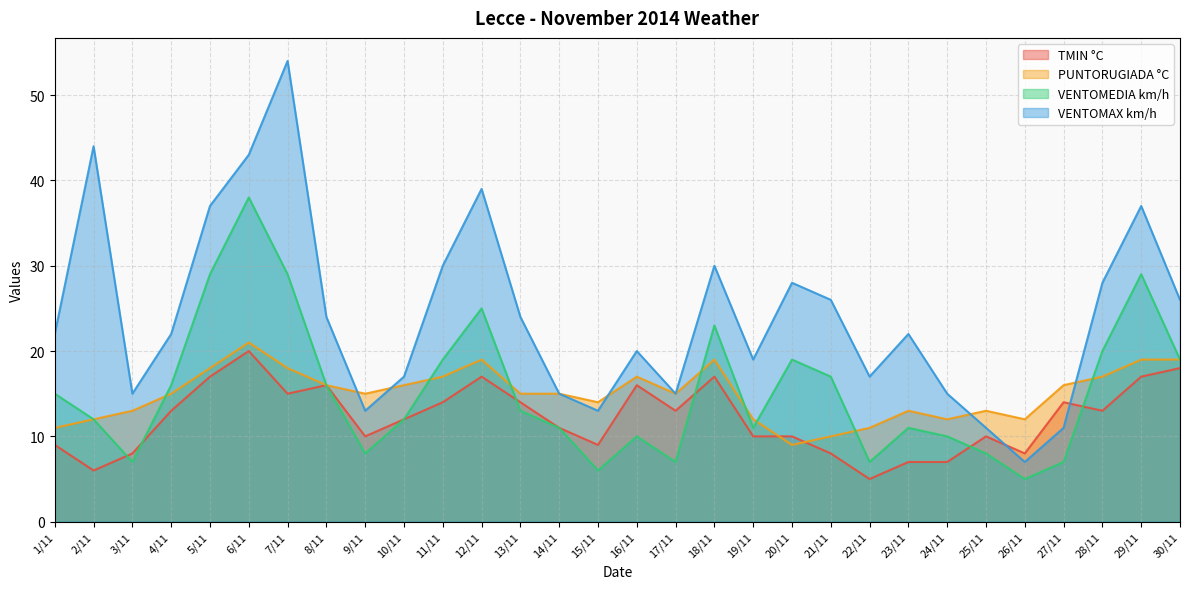

What is the label of the 21st point from the left?

21/11